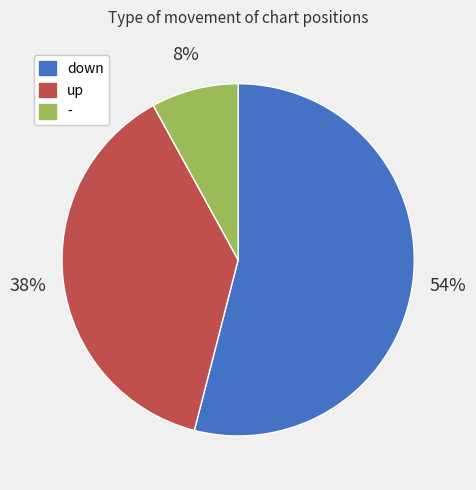

To the nearest percent, what is the combined percentage of up and down?

92%